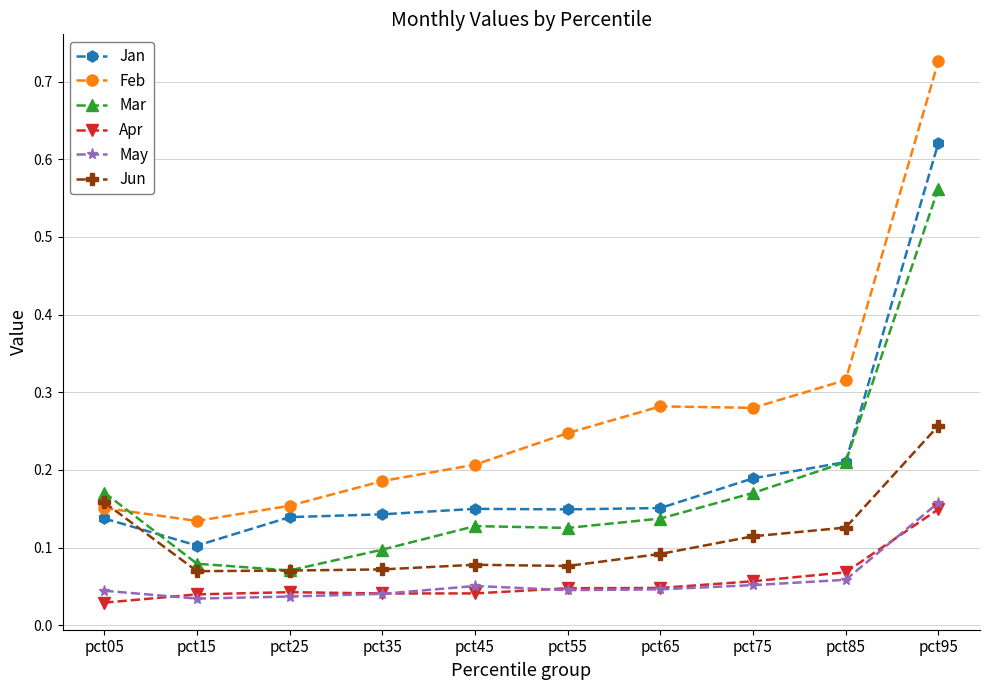

In Feb, how many points are higher than both neighbors (excluding endpoints)?

1